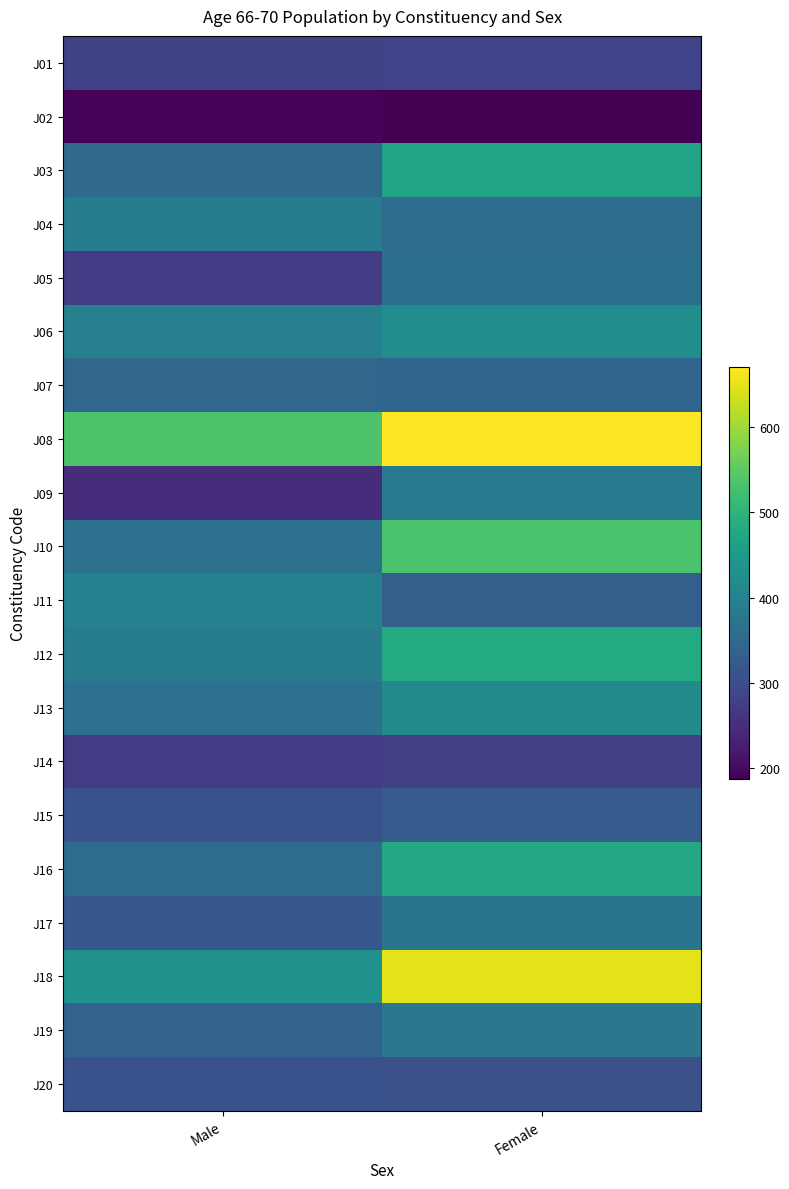

What is the maximum value shown in the chart?

670